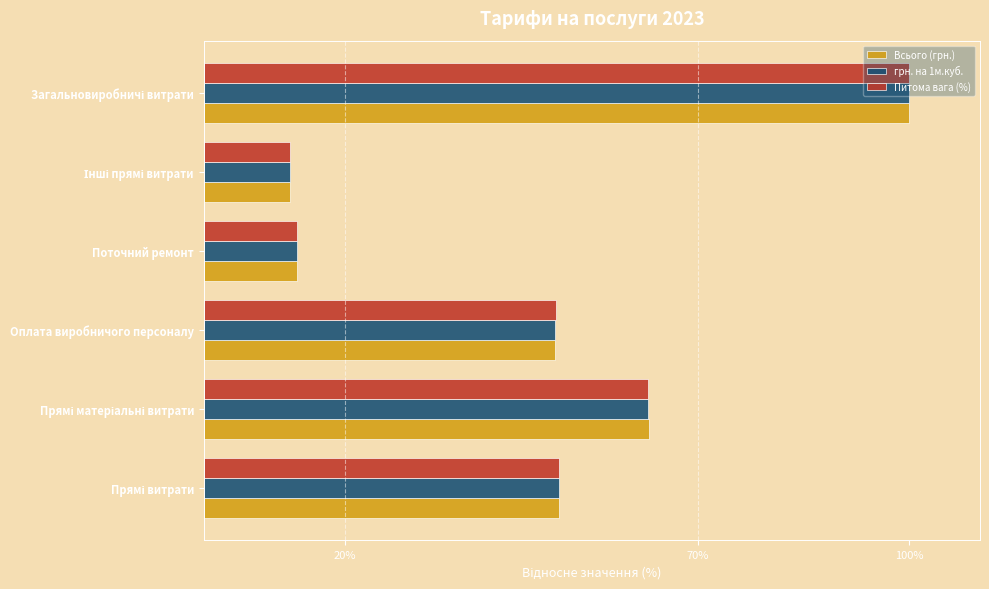

What is the average value of the грн. на 1м.куб. series?

48.1